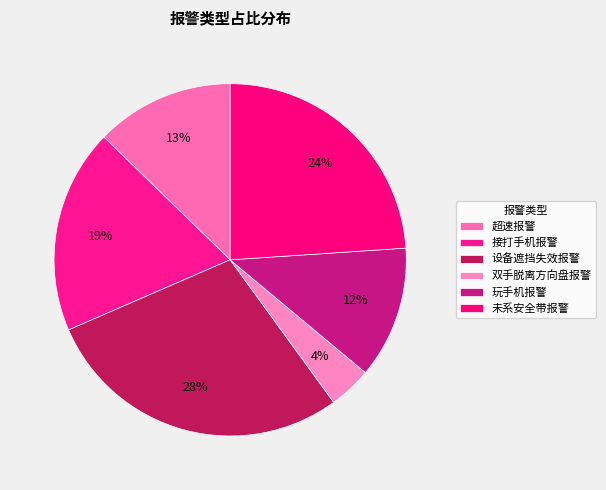

How many segments does this pie chart have?

6